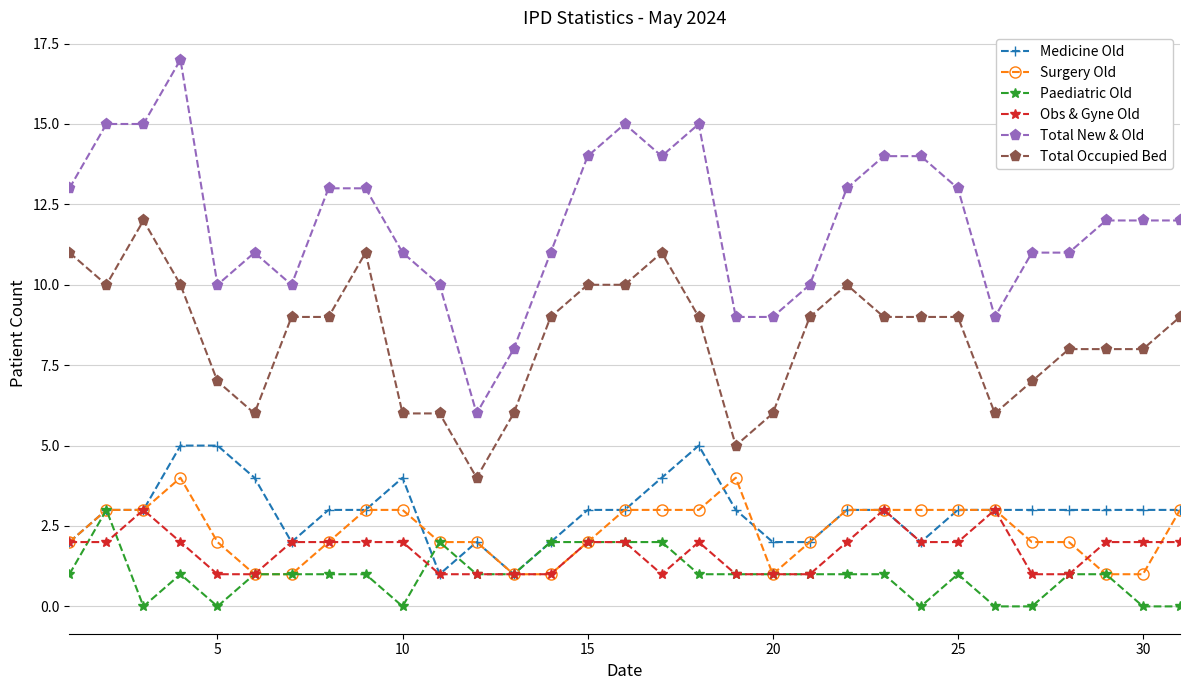

Which series has the largest range (max minus min)?

Total New & Old